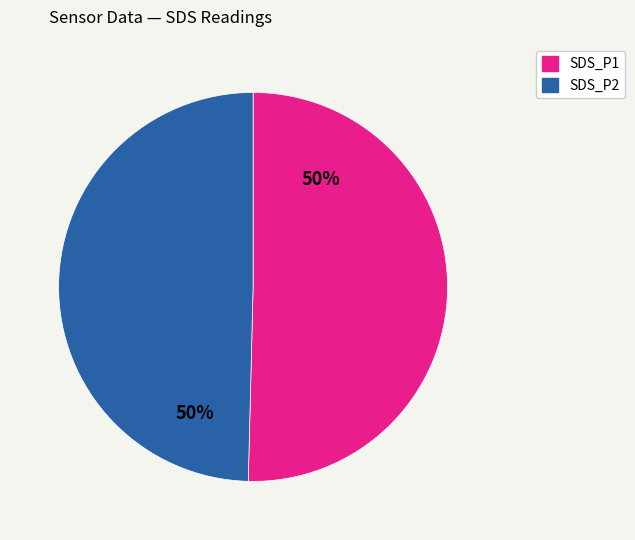

True or false: SDS_P2 accounts for 37% of the total.

False